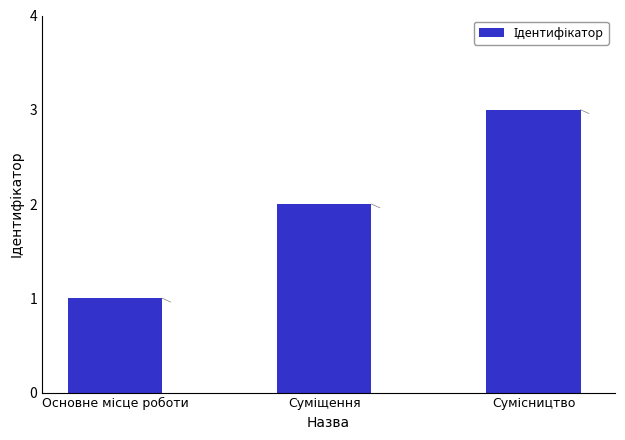

Are the bars grouped side by side (vs. stacked)?

No